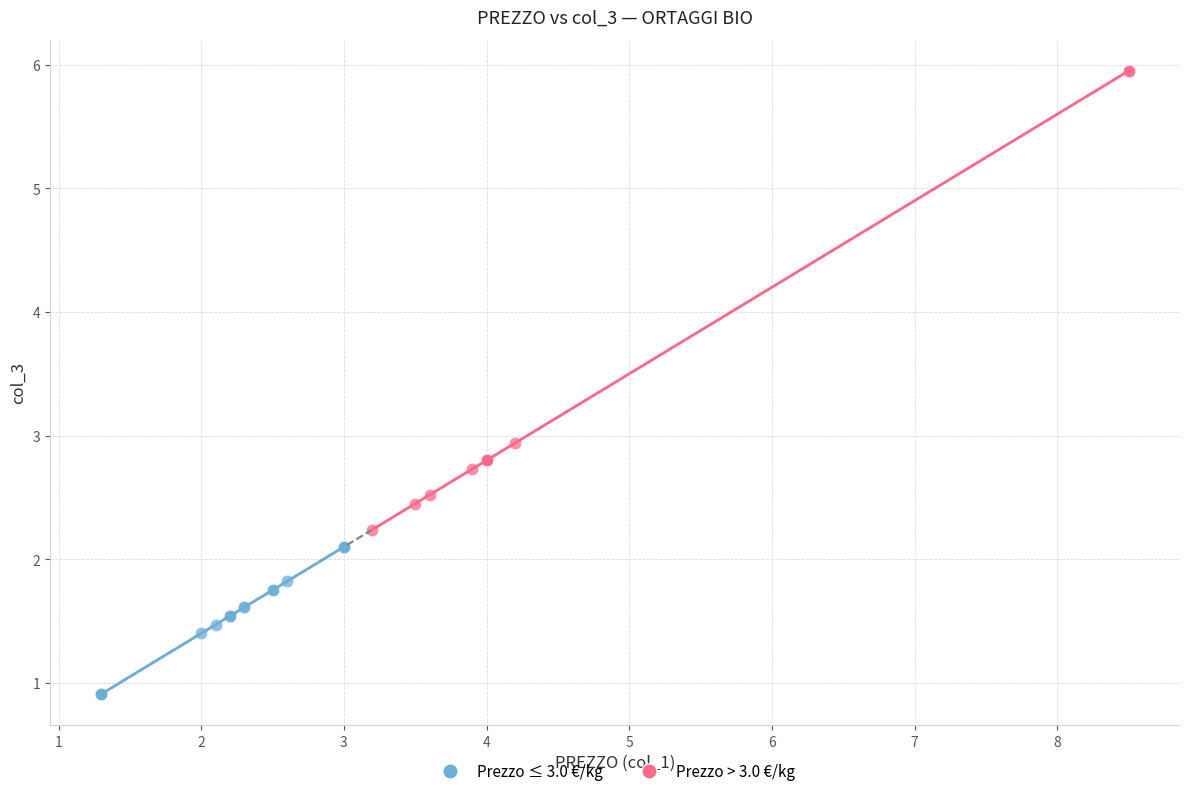

What are all the series names shown in the legend?

Prezzo ≤ 3.0 €/kg, Prezzo > 3.0 €/kg